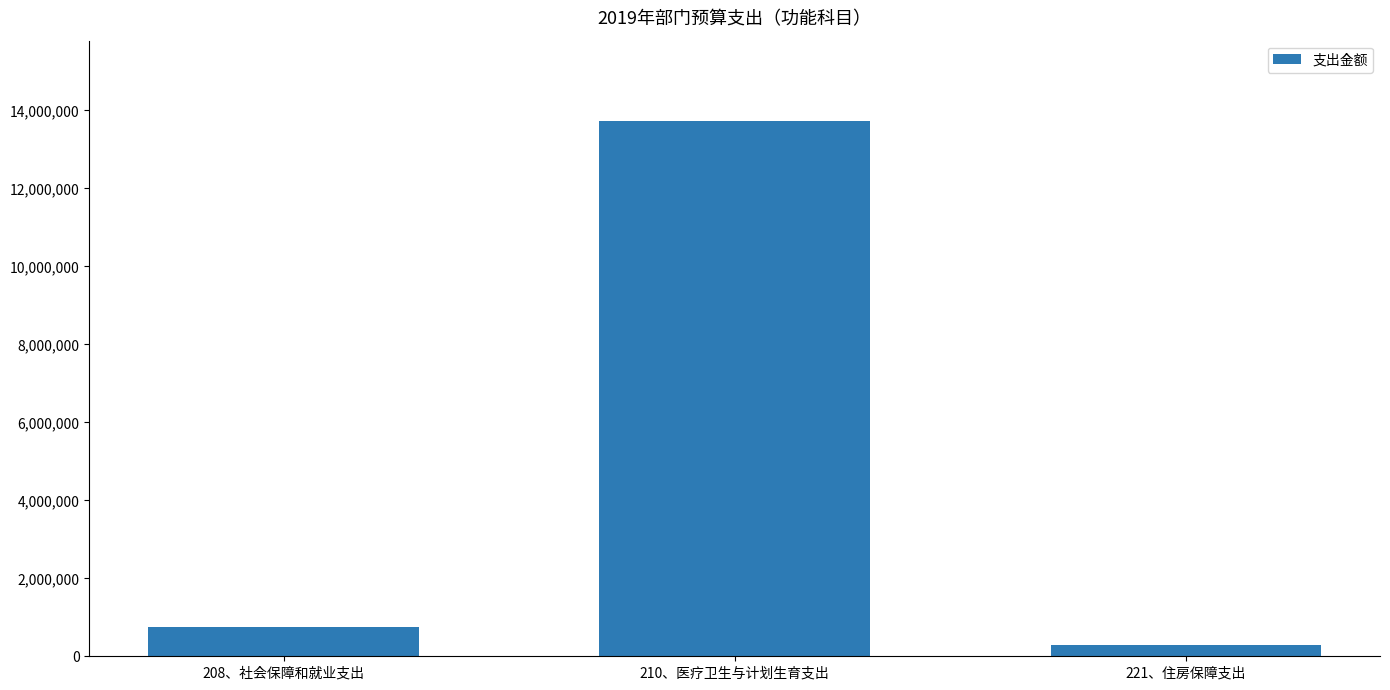

What position from the left is 221、住房保障支出?

3